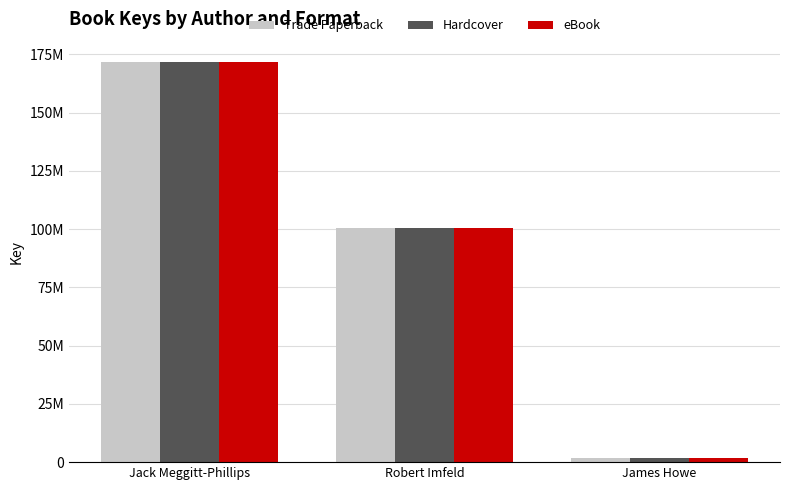

What are all the series names shown in the legend?

Trade Paperback, Hardcover, eBook